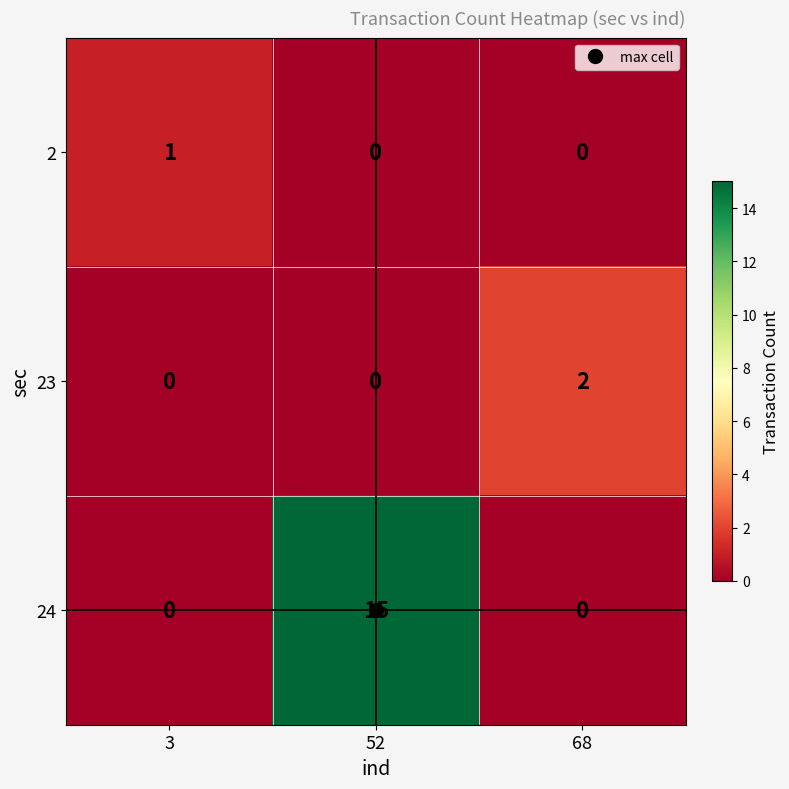

At which category is the sum across all series the highest?

52